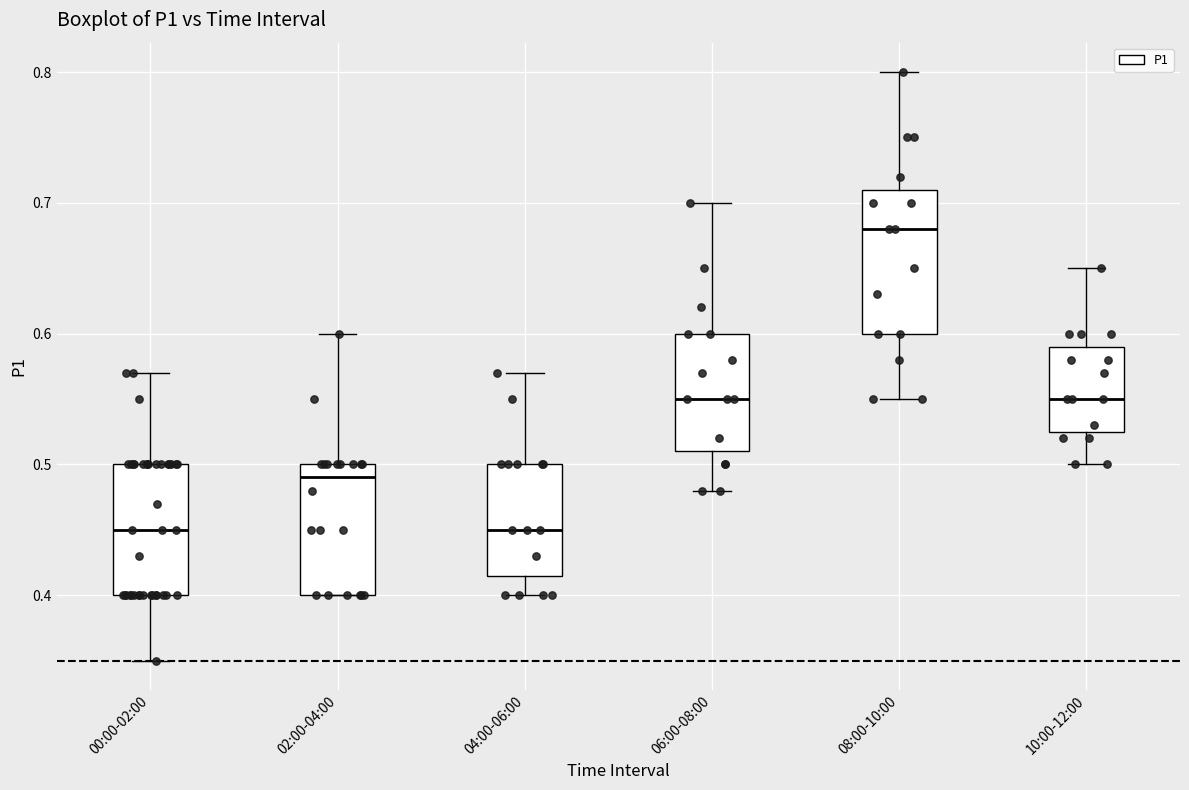

Reading left to right, read every box against the y-axis: the position of its median line, the range the box covers, and the ends of its whiskers. The values are not printed on the chart, so give them approximately, as read against the axis.

00:00-02:00: median 0.45, box 0.40 to 0.50, whiskers 0.35 to 0.57
02:00-04:00: median 0.49, box 0.40 to 0.50, whiskers 0.40 to 0.60
04:00-06:00: median 0.45, box 0.42 to 0.50, whiskers 0.40 to 0.57
06:00-08:00: median 0.55, box 0.51 to 0.60, whiskers 0.48 to 0.70
08:00-10:00: median 0.68, box 0.60 to 0.71, whiskers 0.55 to 0.80
10:00-12:00: median 0.55, box 0.53 to 0.59, whiskers 0.50 to 0.65